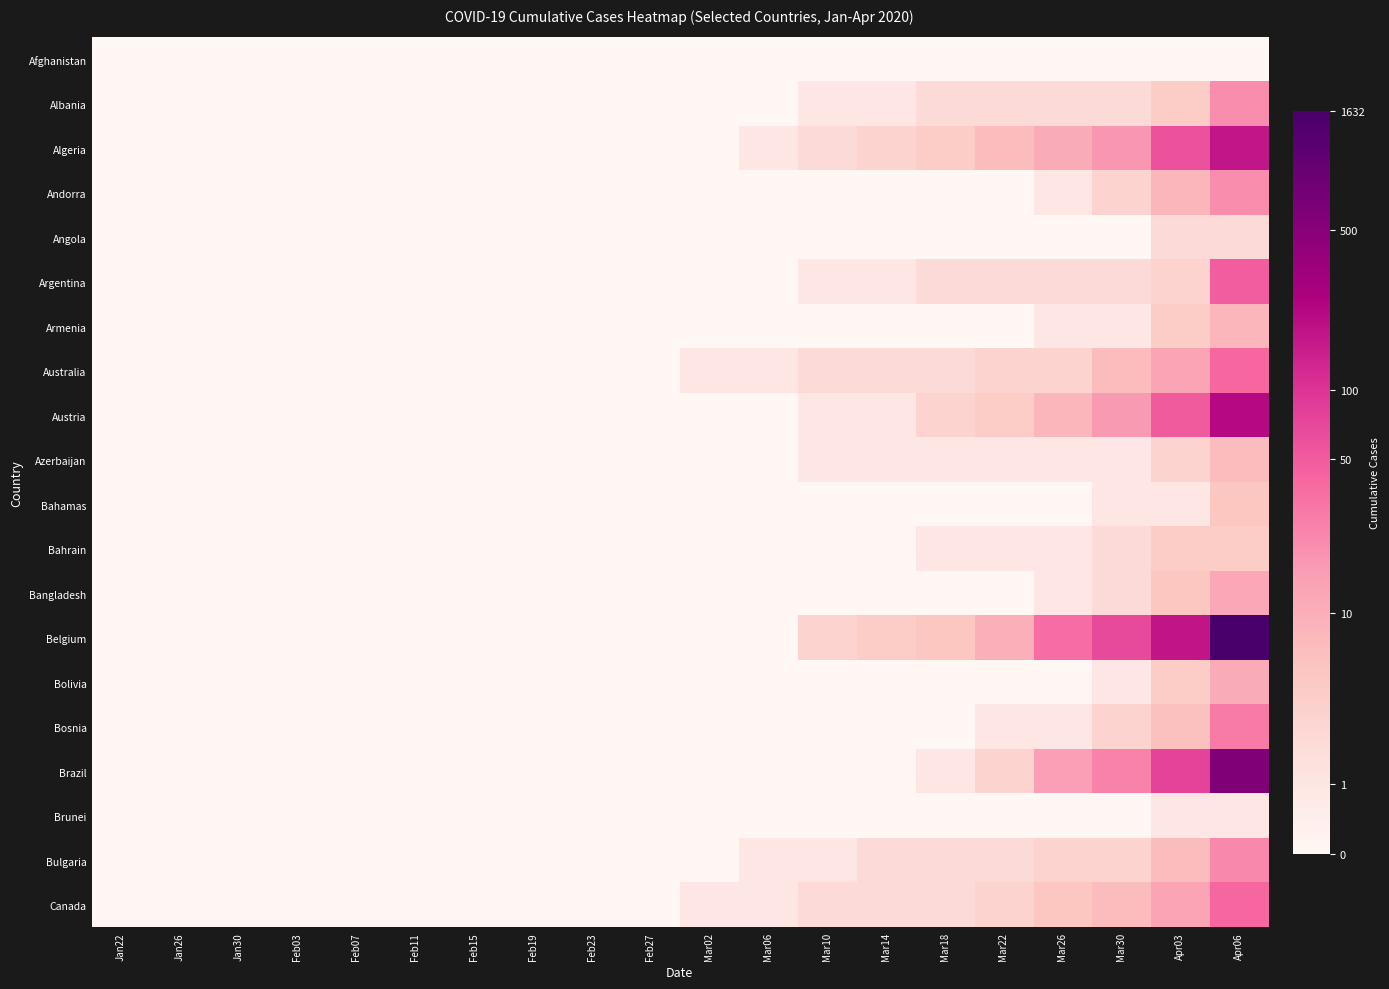

Reading right to left, what are all the values shown in this chart?

Afghanistan: Apr06=0.0	Apr03=0.0	Mar30=0.0	Mar26=0.0	Mar22=0.0	Mar18=0.0	Mar14=0.0	Mar10=0.0	Mar06=0.0	Mar02=0.0	Feb27=0.0	Feb23=0.0	Feb19=0.0	Feb15=0.0	Feb11=0.0	Feb07=0.0	Feb03=0.0	Jan30=0.0	Jan26=0.0	Jan22=0.0
Albania: Apr06=3.1	Apr03=1.6	Mar30=1.1	Mar26=1.1	Mar22=1.1	Mar18=1.1	Mar14=0.7	Mar10=0.7	Mar06=0.0	Mar02=0.0	Feb27=0.0	Feb23=0.0	Feb19=0.0	Feb15=0.0	Feb11=0.0	Feb07=0.0	Feb03=0.0	Jan30=0.0	Jan26=0.0	Jan22=0.0
Algeria: Apr06=5.2	Apr03=4.1	Mar30=2.9	Mar26=2.5	Mar22=2.1	Mar18=1.6	Mar14=1.4	Mar10=1.1	Mar06=0.7	Mar02=0.0	Feb27=0.0	Feb23=0.0	Feb19=0.0	Feb15=0.0	Feb11=0.0	Feb07=0.0	Feb03=0.0	Jan30=0.0	Jan26=0.0	Jan22=0.0
Andorra: Apr06=3.1	Apr03=2.2	Mar30=1.4	Mar26=0.7	Mar22=0.0	Mar18=0.0	Mar14=0.0	Mar10=0.0	Mar06=0.0	Mar02=0.0	Feb27=0.0	Feb23=0.0	Feb19=0.0	Feb15=0.0	Feb11=0.0	Feb07=0.0	Feb03=0.0	Jan30=0.0	Jan26=0.0	Jan22=0.0
Angola: Apr06=1.1	Apr03=1.1	Mar30=0.0	Mar26=0.0	Mar22=0.0	Mar18=0.0	Mar14=0.0	Mar10=0.0	Mar06=0.0	Mar02=0.0	Feb27=0.0	Feb23=0.0	Feb19=0.0	Feb15=0.0	Feb11=0.0	Feb07=0.0	Feb03=0.0	Jan30=0.0	Jan26=0.0	Jan22=0.0
Argentina: Apr06=3.9	Apr03=1.4	Mar30=1.1	Mar26=1.1	Mar22=1.1	Mar18=1.1	Mar14=0.7	Mar10=0.7	Mar06=0.0	Mar02=0.0	Feb27=0.0	Feb23=0.0	Feb19=0.0	Feb15=0.0	Feb11=0.0	Feb07=0.0	Feb03=0.0	Jan30=0.0	Jan26=0.0	Jan22=0.0
Armenia: Apr06=2.2	Apr03=1.6	Mar30=0.7	Mar26=0.7	Mar22=0.0	Mar18=0.0	Mar14=0.0	Mar10=0.0	Mar06=0.0	Mar02=0.0	Feb27=0.0	Feb23=0.0	Feb19=0.0	Feb15=0.0	Feb11=0.0	Feb07=0.0	Feb03=0.0	Jan30=0.0	Jan26=0.0	Jan22=0.0
Australia: Apr06=3.7	Apr03=2.6	Mar30=2.1	Mar26=1.4	Mar22=1.4	Mar18=1.1	Mar14=1.1	Mar10=1.1	Mar06=0.7	Mar02=0.7	Feb27=0.0	Feb23=0.0	Feb19=0.0	Feb15=0.0	Feb11=0.0	Feb07=0.0	Feb03=0.0	Jan30=0.0	Jan26=0.0	Jan22=0.0
Austria: Apr06=5.4	Apr03=3.9	Mar30=2.8	Mar26=2.2	Mar22=1.6	Mar18=1.4	Mar14=0.7	Mar10=0.7	Mar06=0.0	Mar02=0.0	Feb27=0.0	Feb23=0.0	Feb19=0.0	Feb15=0.0	Feb11=0.0	Feb07=0.0	Feb03=0.0	Jan30=0.0	Jan26=0.0	Jan22=0.0
Azerbaijan: Apr06=2.1	Apr03=1.4	Mar30=0.7	Mar26=0.7	Mar22=0.7	Mar18=0.7	Mar14=0.7	Mar10=0.7	Mar06=0.0	Mar02=0.0	Feb27=0.0	Feb23=0.0	Feb19=0.0	Feb15=0.0	Feb11=0.0	Feb07=0.0	Feb03=0.0	Jan30=0.0	Jan26=0.0	Jan22=0.0
Bahamas: Apr06=1.8	Apr03=0.7	Mar30=0.7	Mar26=0.0	Mar22=0.0	Mar18=0.0	Mar14=0.0	Mar10=0.0	Mar06=0.0	Mar02=0.0	Feb27=0.0	Feb23=0.0	Feb19=0.0	Feb15=0.0	Feb11=0.0	Feb07=0.0	Feb03=0.0	Jan30=0.0	Jan26=0.0	Jan22=0.0
Bahrain: Apr06=1.6	Apr03=1.6	Mar30=1.1	Mar26=0.7	Mar22=0.7	Mar18=0.7	Mar14=0.0	Mar10=0.0	Mar06=0.0	Mar02=0.0	Feb27=0.0	Feb23=0.0	Feb19=0.0	Feb15=0.0	Feb11=0.0	Feb07=0.0	Feb03=0.0	Jan30=0.0	Jan26=0.0	Jan22=0.0
Bangladesh: Apr06=2.6	Apr03=1.8	Mar30=1.1	Mar26=0.7	Mar22=0.0	Mar18=0.0	Mar14=0.0	Mar10=0.0	Mar06=0.0	Mar02=0.0	Feb27=0.0	Feb23=0.0	Feb19=0.0	Feb15=0.0	Feb11=0.0	Feb07=0.0	Feb03=0.0	Jan30=0.0	Jan26=0.0	Jan22=0.0
Belgium: Apr06=7.4	Apr03=5.2	Mar30=4.2	Mar26=3.6	Mar22=2.4	Mar18=1.8	Mar14=1.6	Mar10=1.4	Mar06=0.0	Mar02=0.0	Feb27=0.0	Feb23=0.0	Feb19=0.0	Feb15=0.0	Feb11=0.0	Feb07=0.0	Feb03=0.0	Jan30=0.0	Jan26=0.0	Jan22=0.0
Bolivia: Apr06=2.5	Apr03=1.6	Mar30=0.7	Mar26=0.0	Mar22=0.0	Mar18=0.0	Mar14=0.0	Mar10=0.0	Mar06=0.0	Mar02=0.0	Feb27=0.0	Feb23=0.0	Feb19=0.0	Feb15=0.0	Feb11=0.0	Feb07=0.0	Feb03=0.0	Jan30=0.0	Jan26=0.0	Jan22=0.0
Bosnia: Apr06=3.4	Apr03=1.9	Mar30=1.4	Mar26=0.7	Mar22=0.7	Mar18=0.0	Mar14=0.0	Mar10=0.0	Mar06=0.0	Mar02=0.0	Feb27=0.0	Feb23=0.0	Feb19=0.0	Feb15=0.0	Feb11=0.0	Feb07=0.0	Feb03=0.0	Jan30=0.0	Jan26=0.0	Jan22=0.0
Brazil: Apr06=6.3	Apr03=4.4	Mar30=3.3	Mar26=2.8	Mar22=1.4	Mar18=0.7	Mar14=0.0	Mar10=0.0	Mar06=0.0	Mar02=0.0	Feb27=0.0	Feb23=0.0	Feb19=0.0	Feb15=0.0	Feb11=0.0	Feb07=0.0	Feb03=0.0	Jan30=0.0	Jan26=0.0	Jan22=0.0
Brunei: Apr06=0.7	Apr03=0.7	Mar30=0.0	Mar26=0.0	Mar22=0.0	Mar18=0.0	Mar14=0.0	Mar10=0.0	Mar06=0.0	Mar02=0.0	Feb27=0.0	Feb23=0.0	Feb19=0.0	Feb15=0.0	Feb11=0.0	Feb07=0.0	Feb03=0.0	Jan30=0.0	Jan26=0.0	Jan22=0.0
Bulgaria: Apr06=3.1	Apr03=2.1	Mar30=1.4	Mar26=1.4	Mar22=1.1	Mar18=1.1	Mar14=1.1	Mar10=0.7	Mar06=0.7	Mar02=0.0	Feb27=0.0	Feb23=0.0	Feb19=0.0	Feb15=0.0	Feb11=0.0	Feb07=0.0	Feb03=0.0	Jan30=0.0	Jan26=0.0	Jan22=0.0
Canada: Apr06=3.7	Apr03=2.6	Mar30=2.1	Mar26=1.8	Mar22=1.4	Mar18=1.1	Mar14=1.1	Mar10=1.1	Mar06=0.7	Mar02=0.7	Feb27=0.0	Feb23=0.0	Feb19=0.0	Feb15=0.0	Feb11=0.0	Feb07=0.0	Feb03=0.0	Jan30=0.0	Jan26=0.0	Jan22=0.0